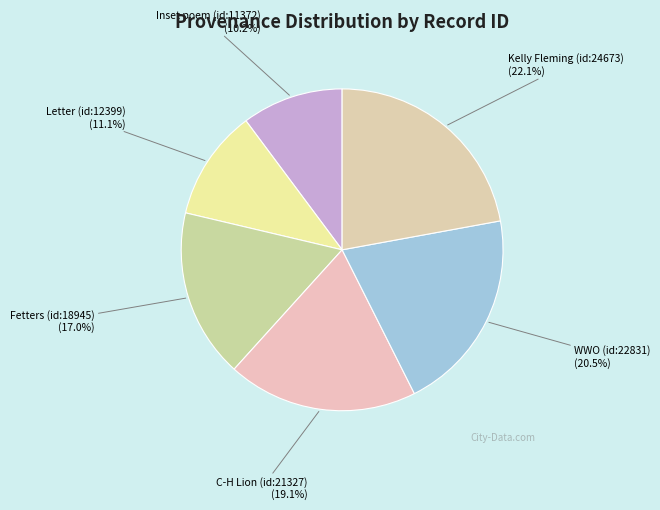

How many segments does this pie chart have?

6